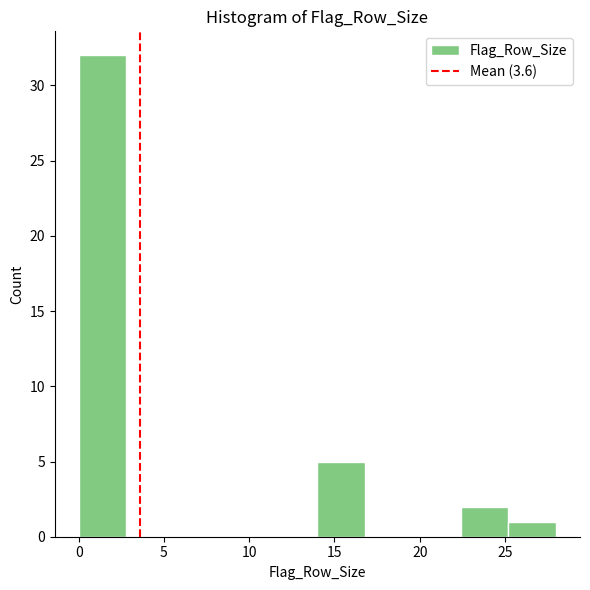

Reading left to right, list every bar in this chart as the range it spans on the x-axis followed by its height. Neither the bar edges nor the heights are printed on the chart, so give them approximately, as read against the axes.

0.0 to 2.8: 32
2.8 to 5.6: 0
5.6 to 8.4: 0
8.4 to 11.2: 0
11.2 to 14.0: 0
14.0 to 16.8: 5
16.8 to 19.6: 0
19.6 to 22.4: 0
22.4 to 25.2: 2
25.2 to 28.0: 1